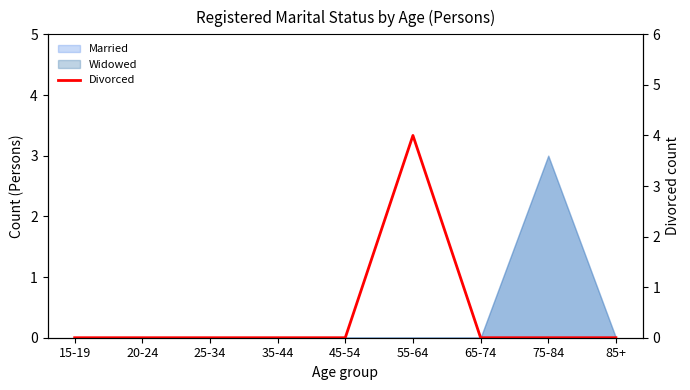

At which category does the chart reach its peak across all series?

55-64